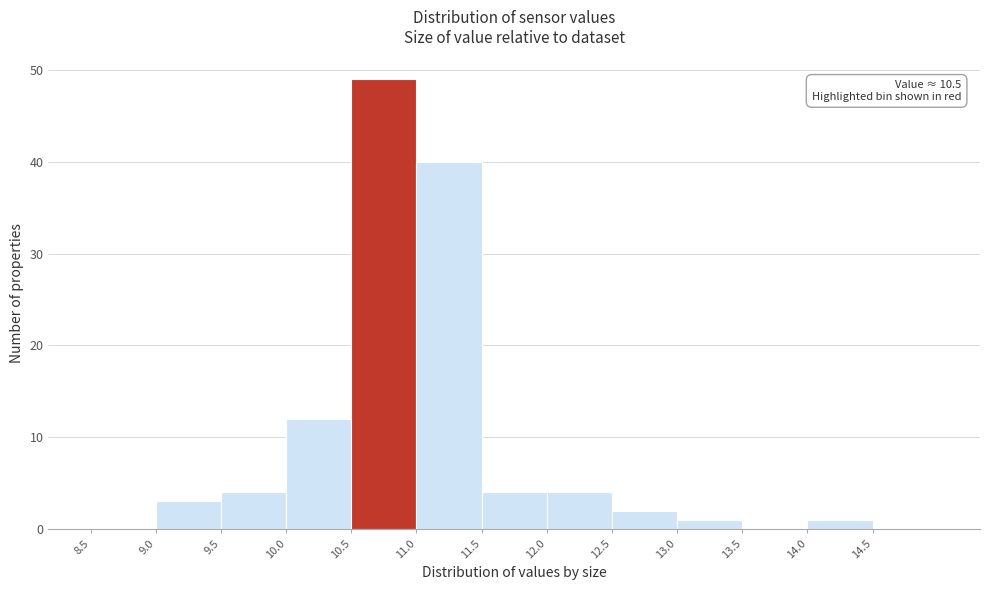

Over which range of the x-axis is the bar tallest?

10.5 to 11.0